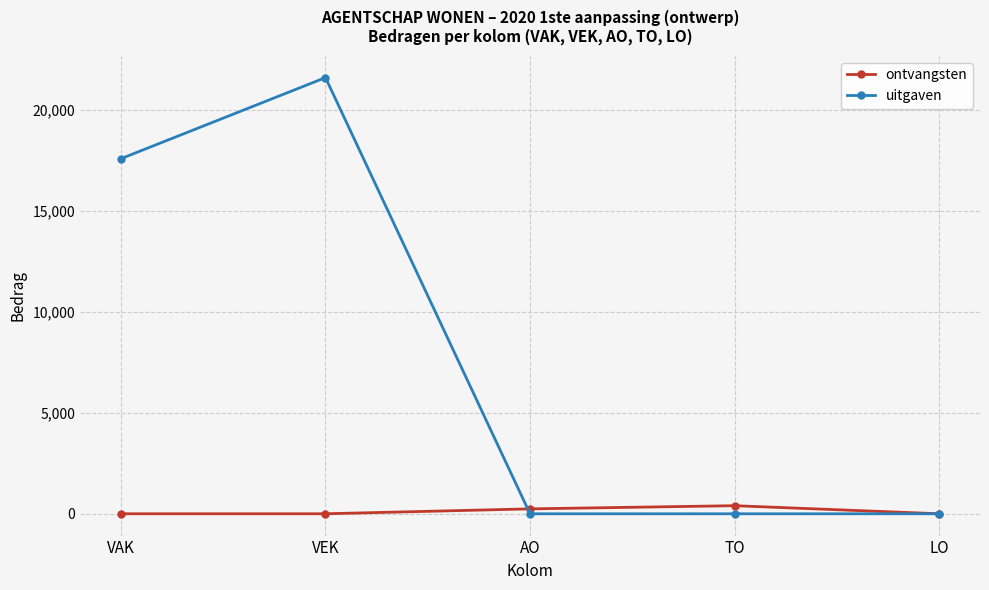

Reading left to right, list all the values displayed in this chart.

ontvangsten: VAK=0	VEK=0	AO=243	TO=400	LO=0
uitgaven: VAK=17580	VEK=21593	AO=0	TO=0	LO=0